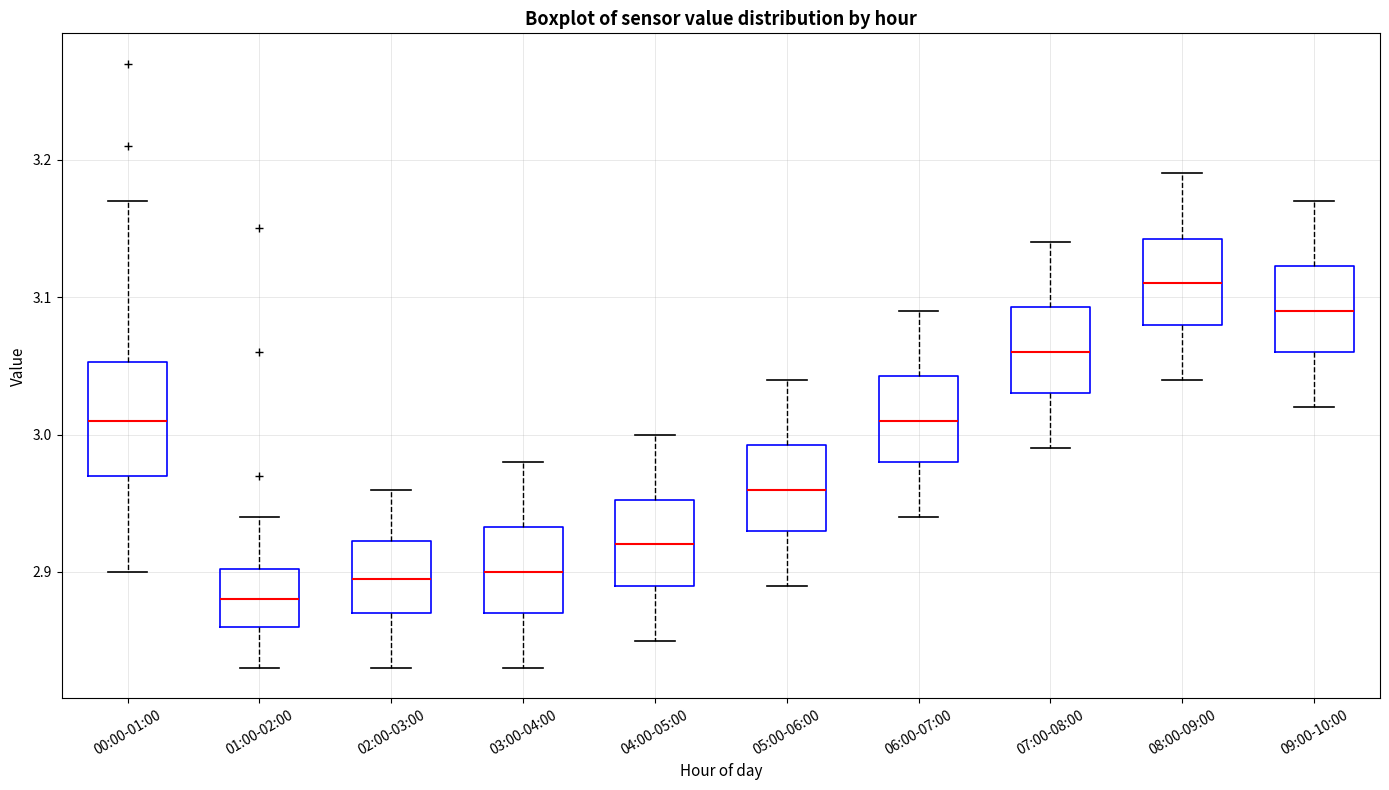

Where is the lower edge of the box for 05:00-06:00 on the y-axis? The values are not printed on the chart, so give them approximately, as read against the axis.

2.93